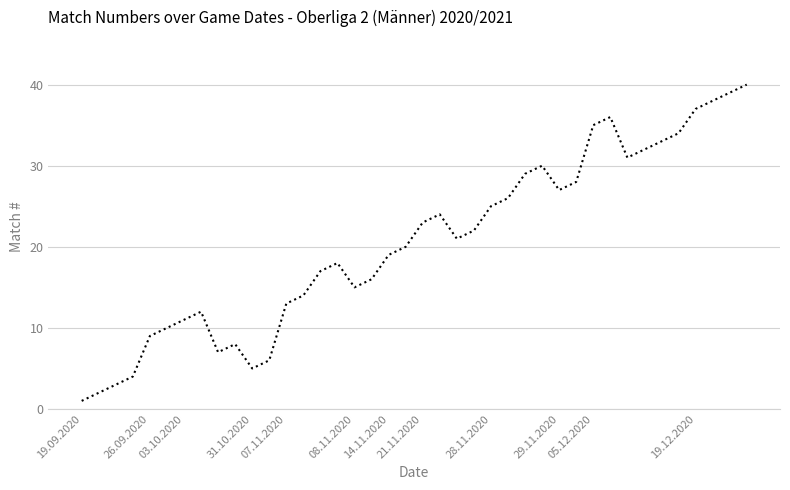

What is the sum of all values?

820